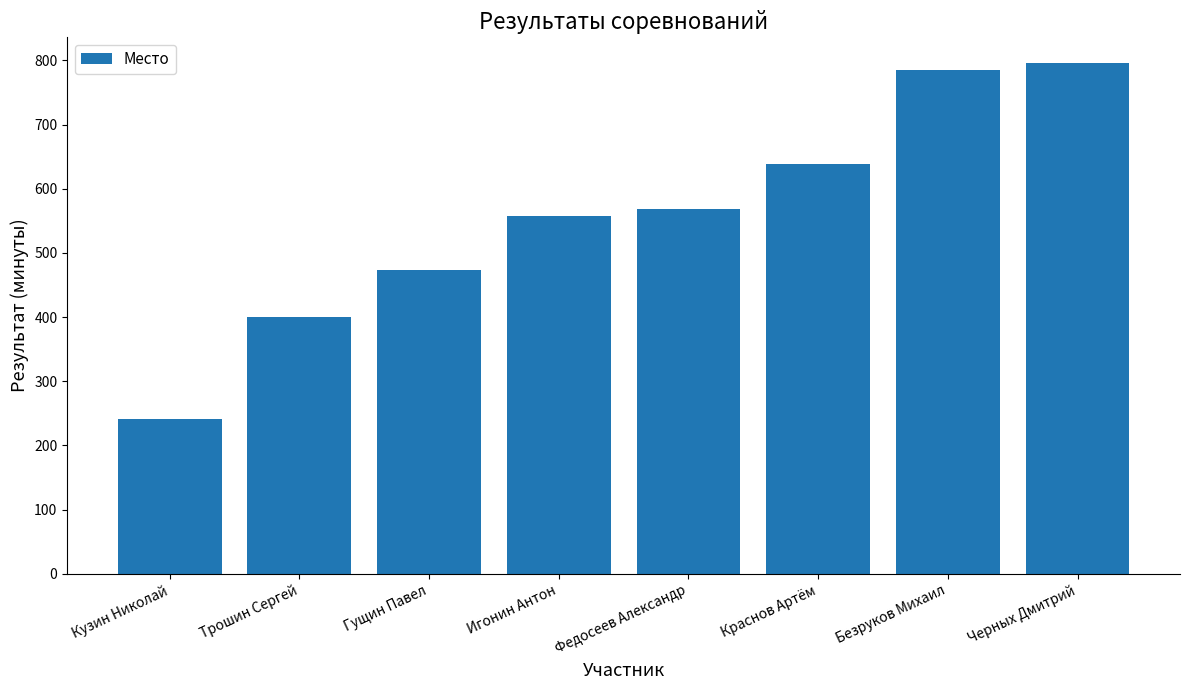

What is the change in value from Гущин Павел to Безруков Михаил?

+312